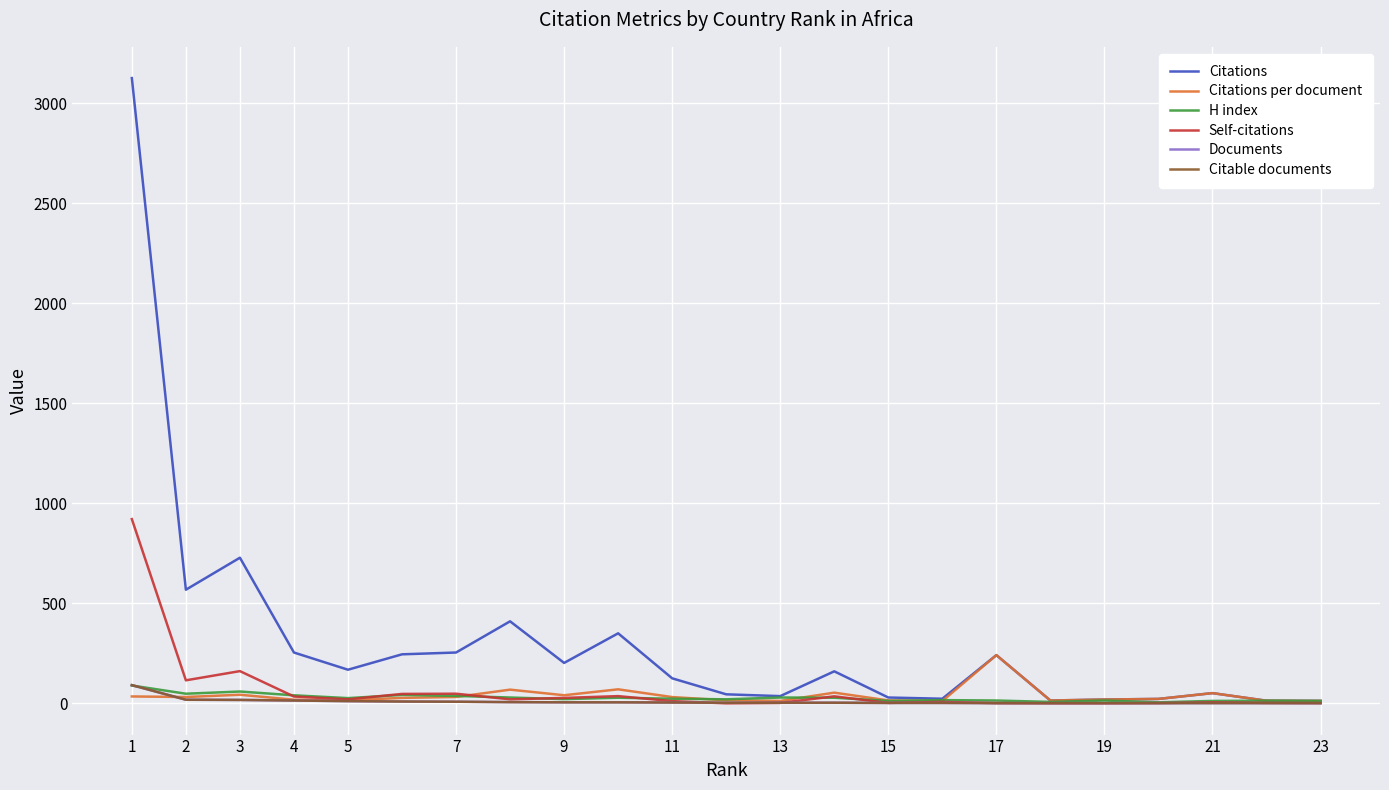

What is the value of the Documents point at the 18th from the left?

4.0